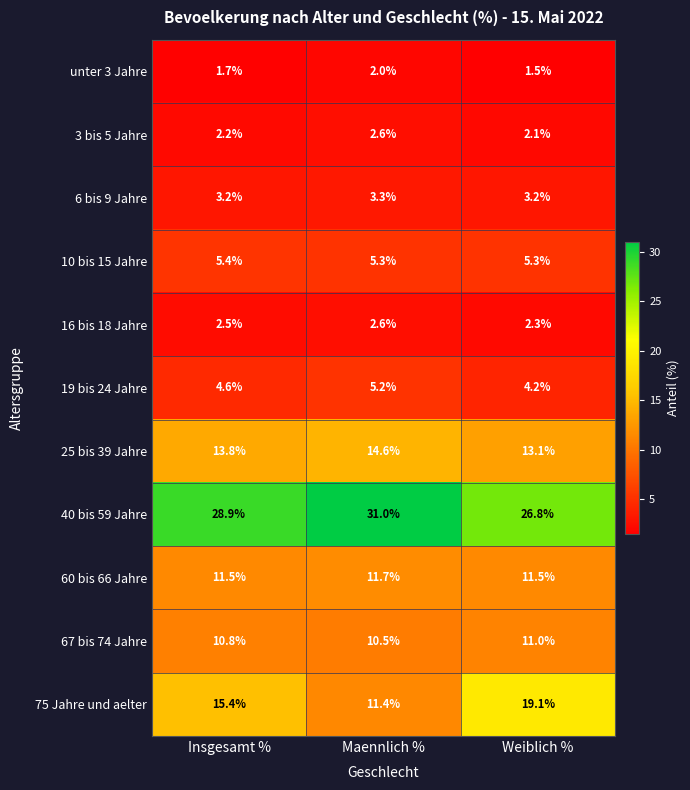

Which series has the widest spread of values?

75 Jahre und aelter